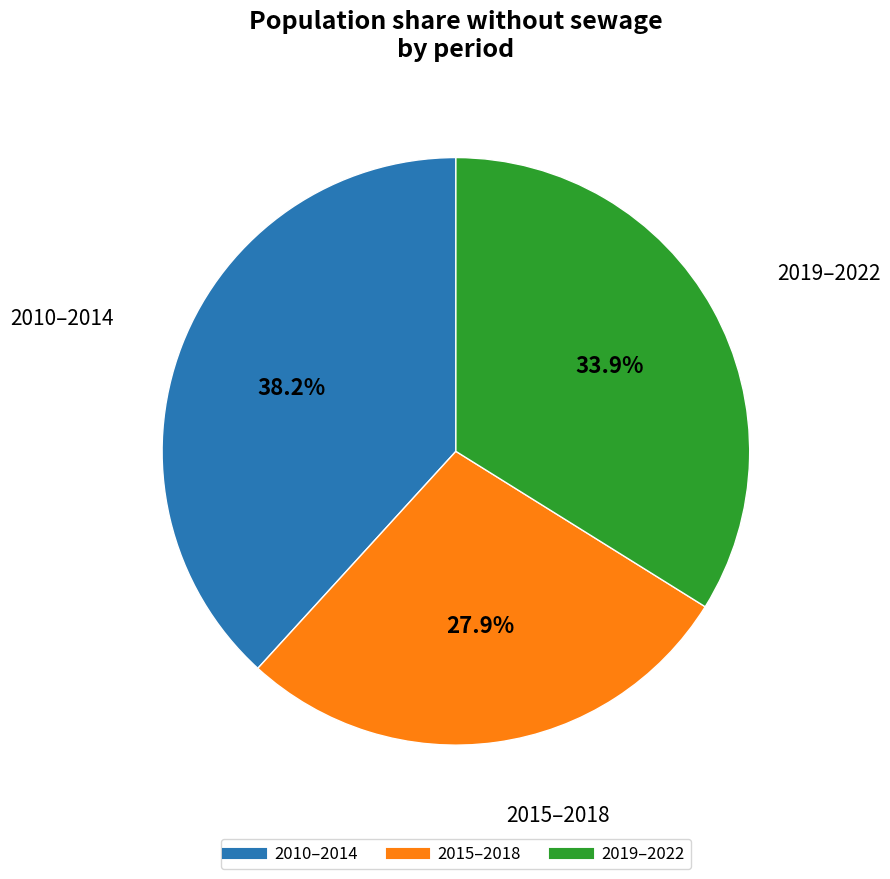

Count the number of slices in the pie.

3